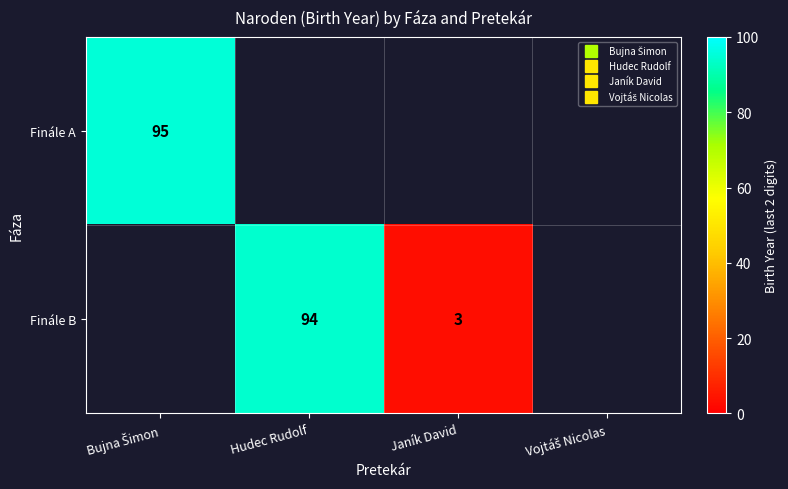

List the series in order of their overall mean, lowest first.

Finále A, Finále B